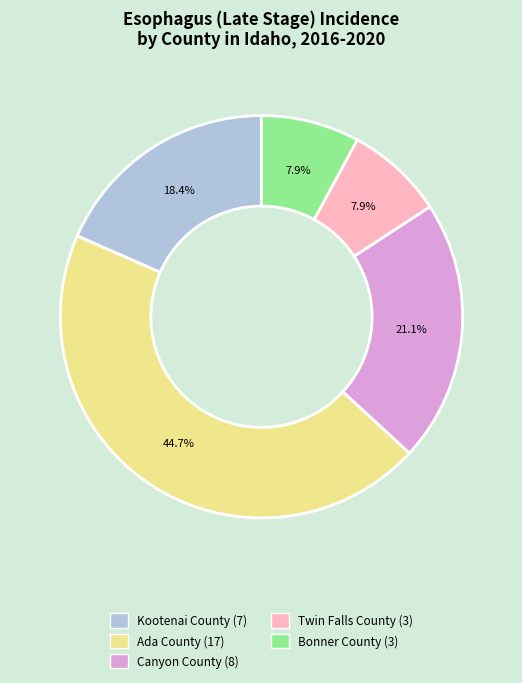

Which has a higher value, Ada County (17) or Bonner County (3)?

Ada County (17)